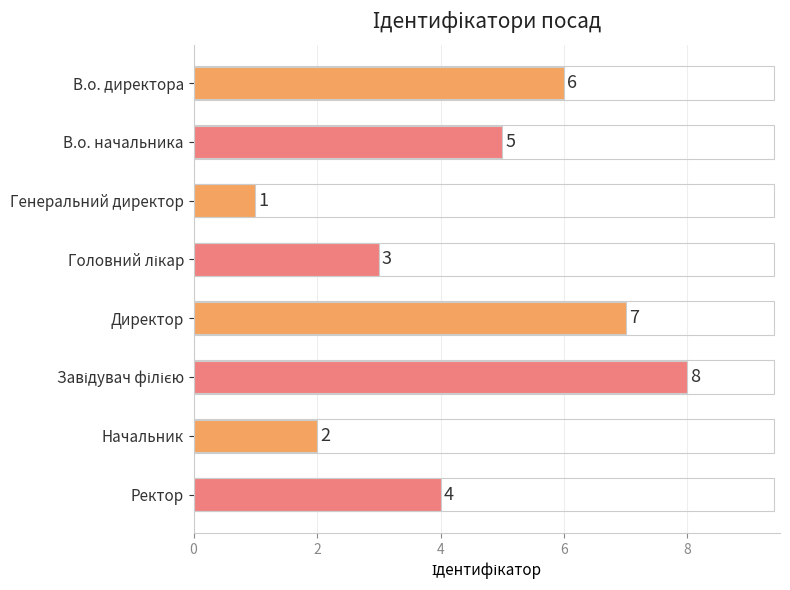

What is the value of the 4th bar from the top?

3